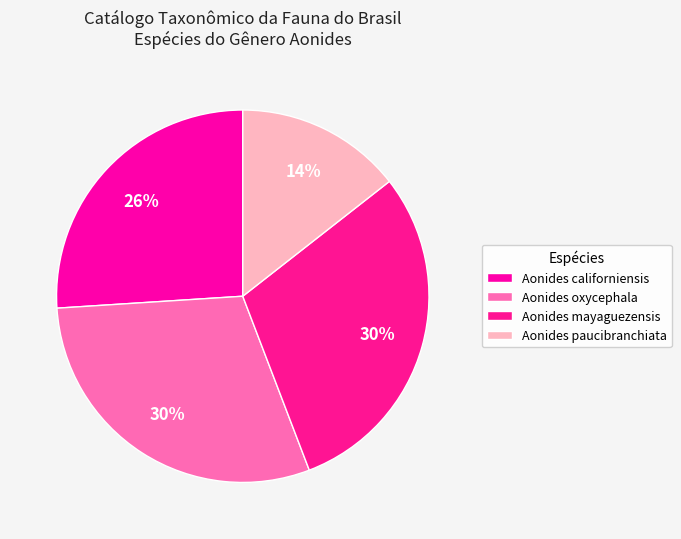

Is it true that Aonides californiensis is 26% of the pie?

True